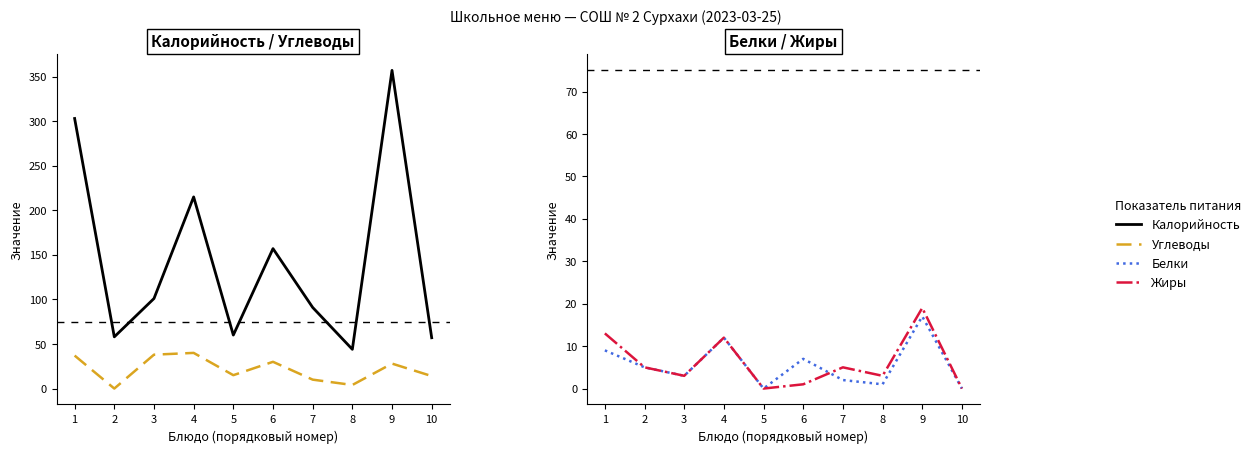

The Жиры series shows 0 at 10. True or false?

True